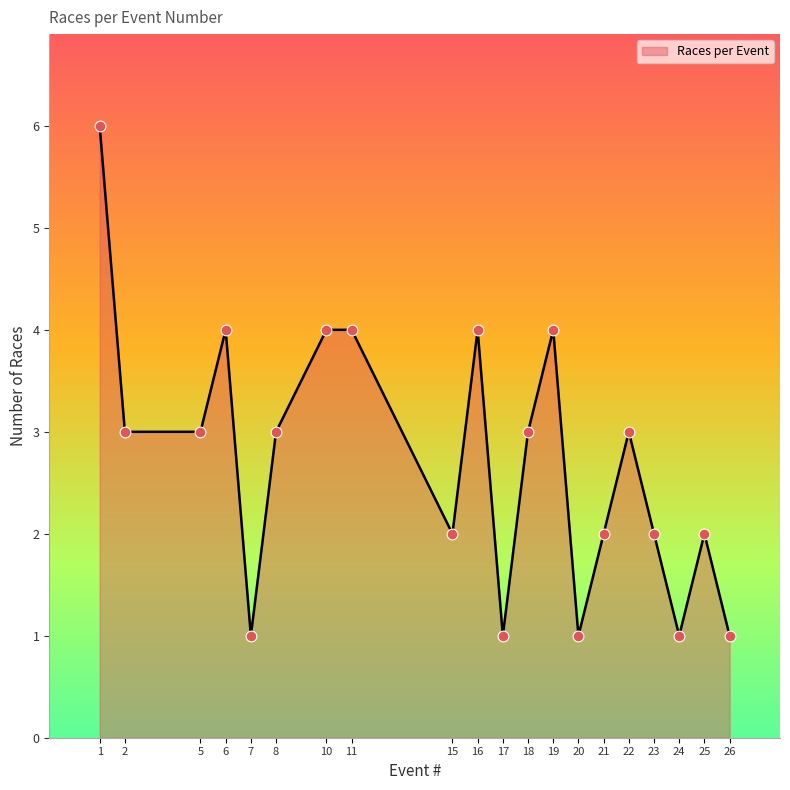

What is the ratio of the value at 2 to the value at 20?

3.0